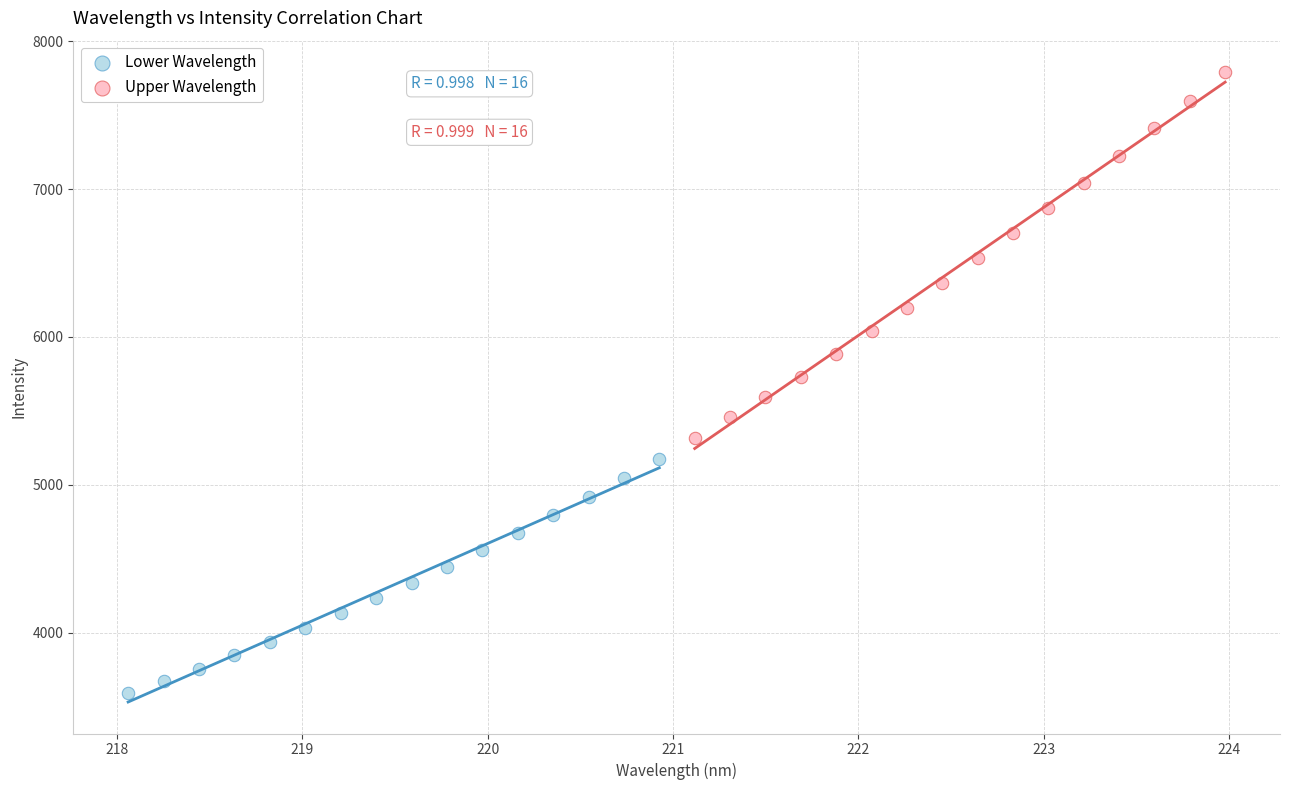

Which series has the largest Y range (max minus min)?

Upper Wavelength